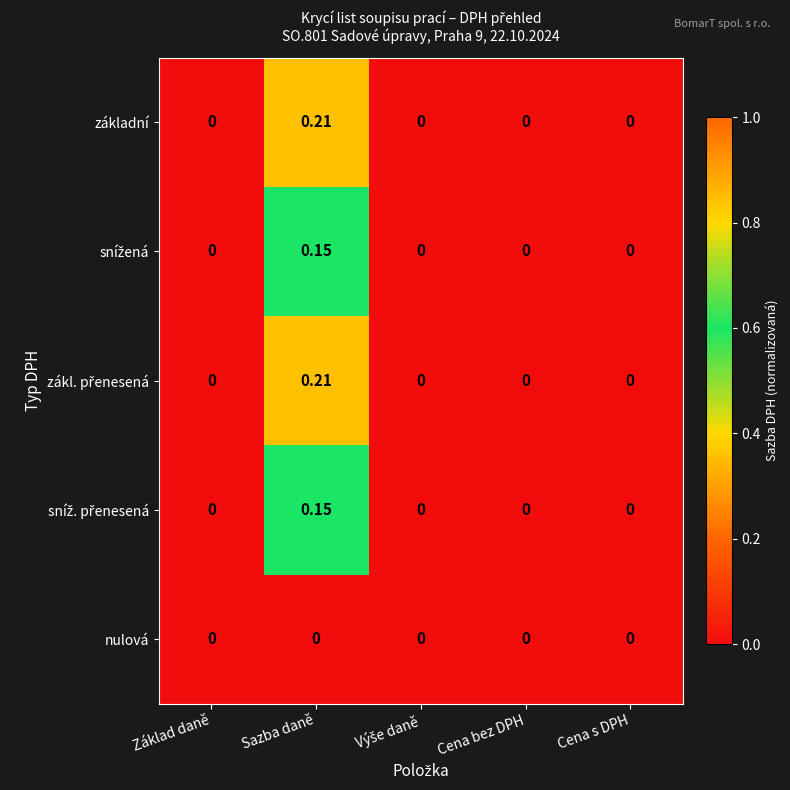

At which category is the sum across all series the highest?

Sazba daně